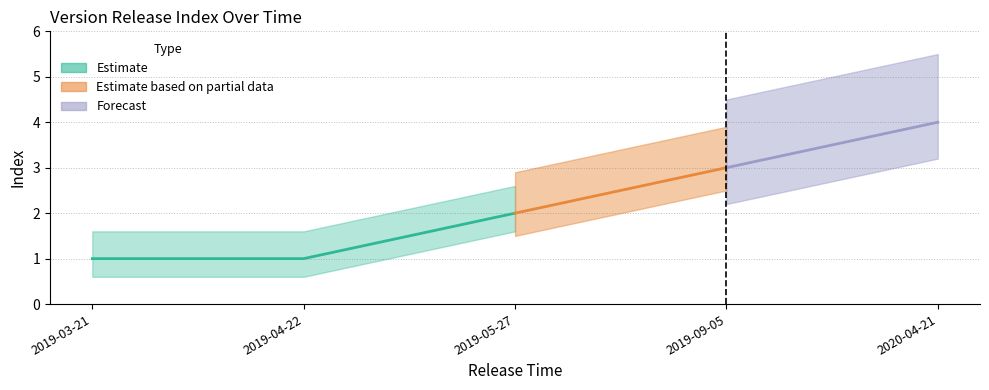

What is the value of the 1st point from the left?

1